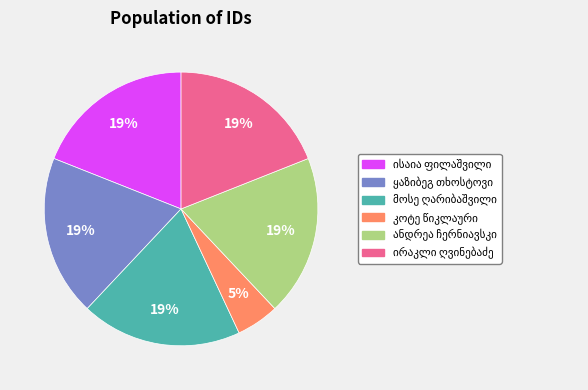

To the nearest percent, what is the average slice percentage?

17%